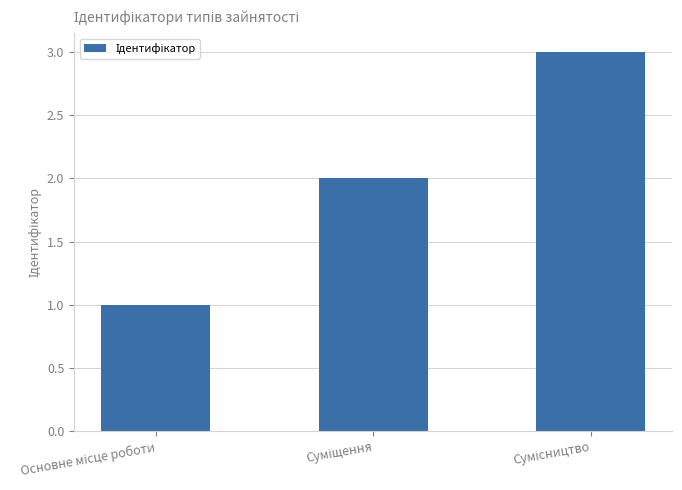

What is the sum of all values?

6